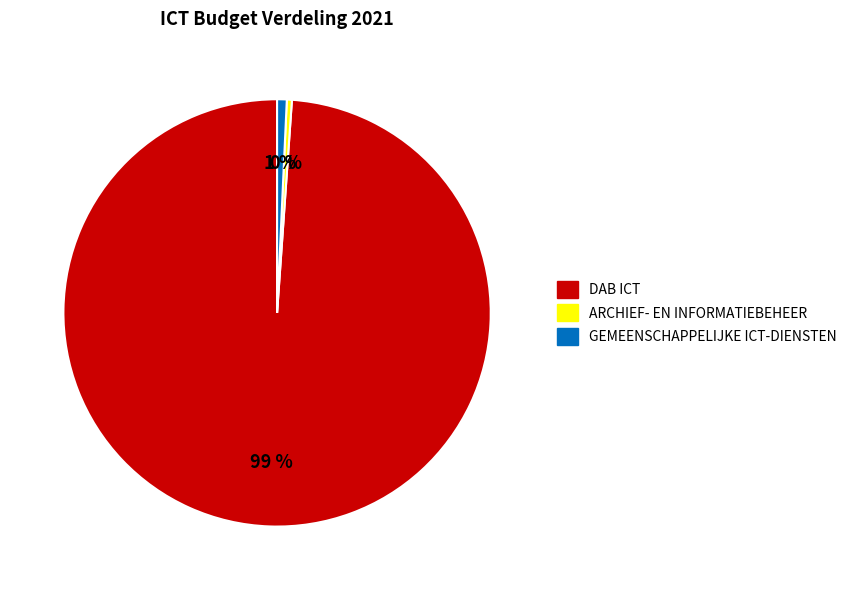

True or false: GEMEENSCHAPPELIJKE ICT-DIENSTEN accounts for 11% of the total.

False